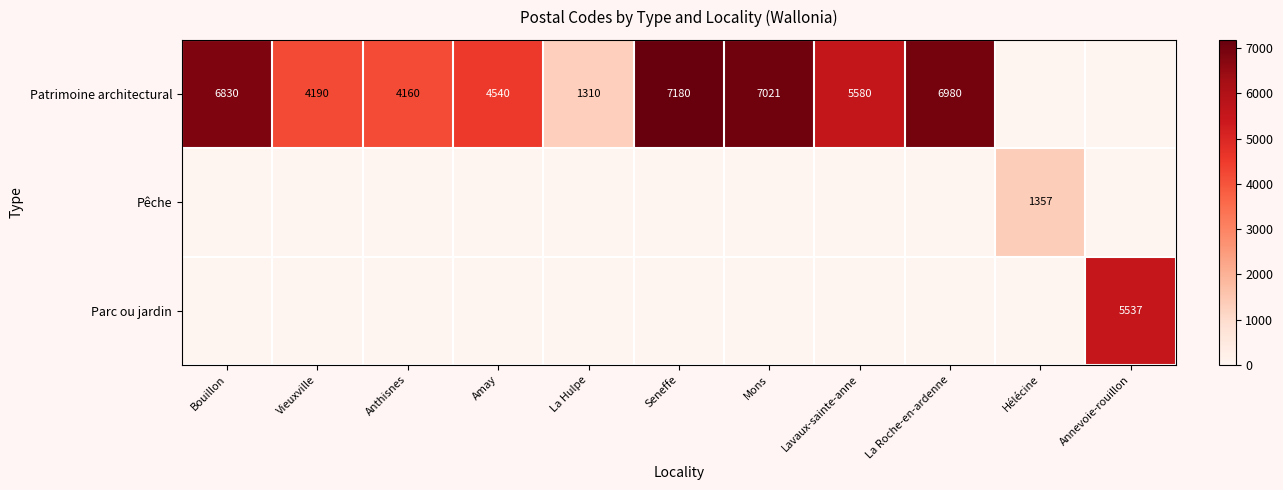

What is the difference between the Patrimoine architectural values at Amay and Lavaux-sainte-anne?

1040